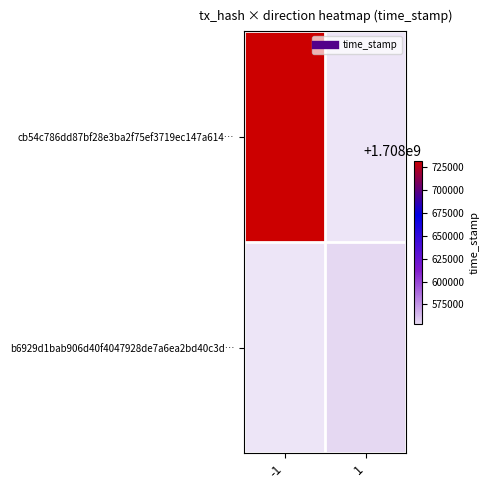

Reading left to right, list all the values displayed in this chart.

cb54c786dd87bf28e3ba2f75ef3719ec147a614…: -1=1708732297	1=0
b6929d1bab906d40f4047928de7a6ea2bd40c3d…: -1=0	1=1708553706